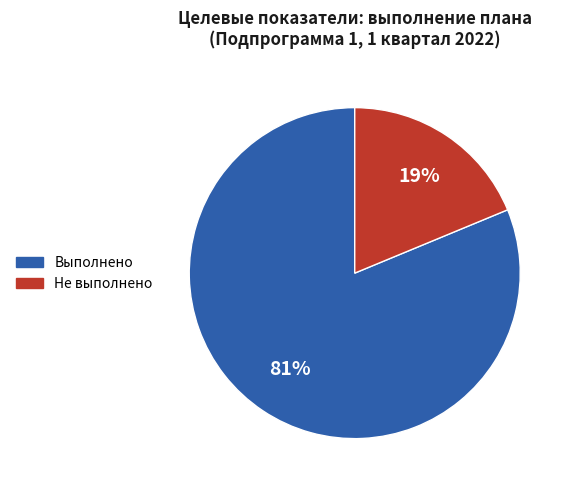

To the nearest percent, what is the average slice percentage?

50%